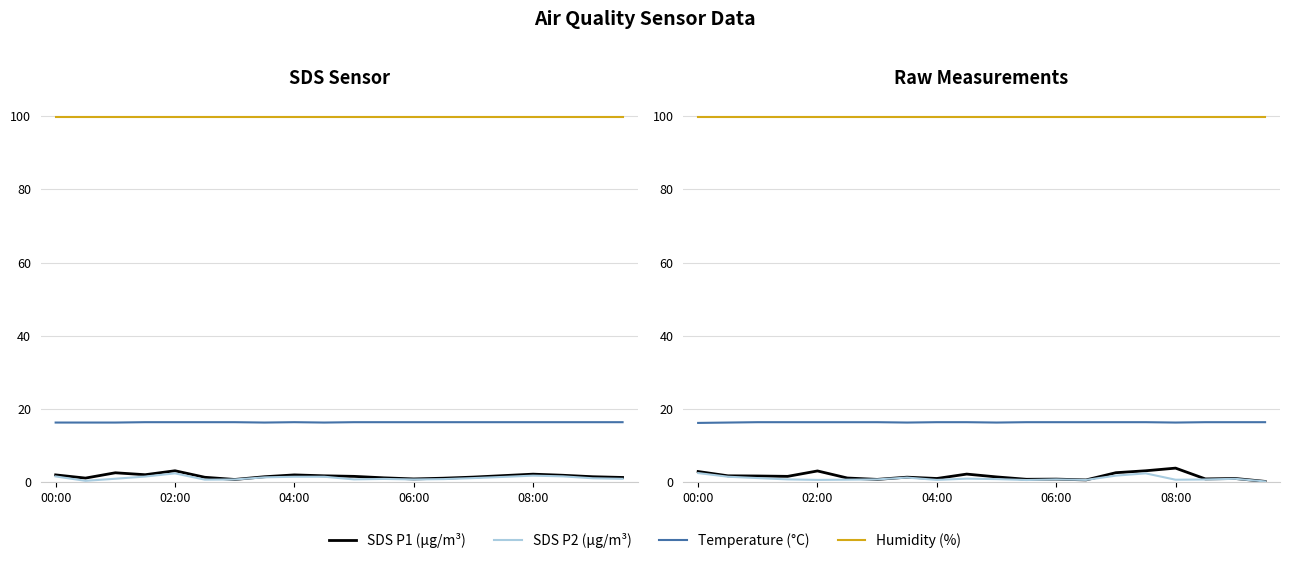

In SDS P2 (µg/m³), how many points are lower than both neighbors (excluding endpoints)?

5